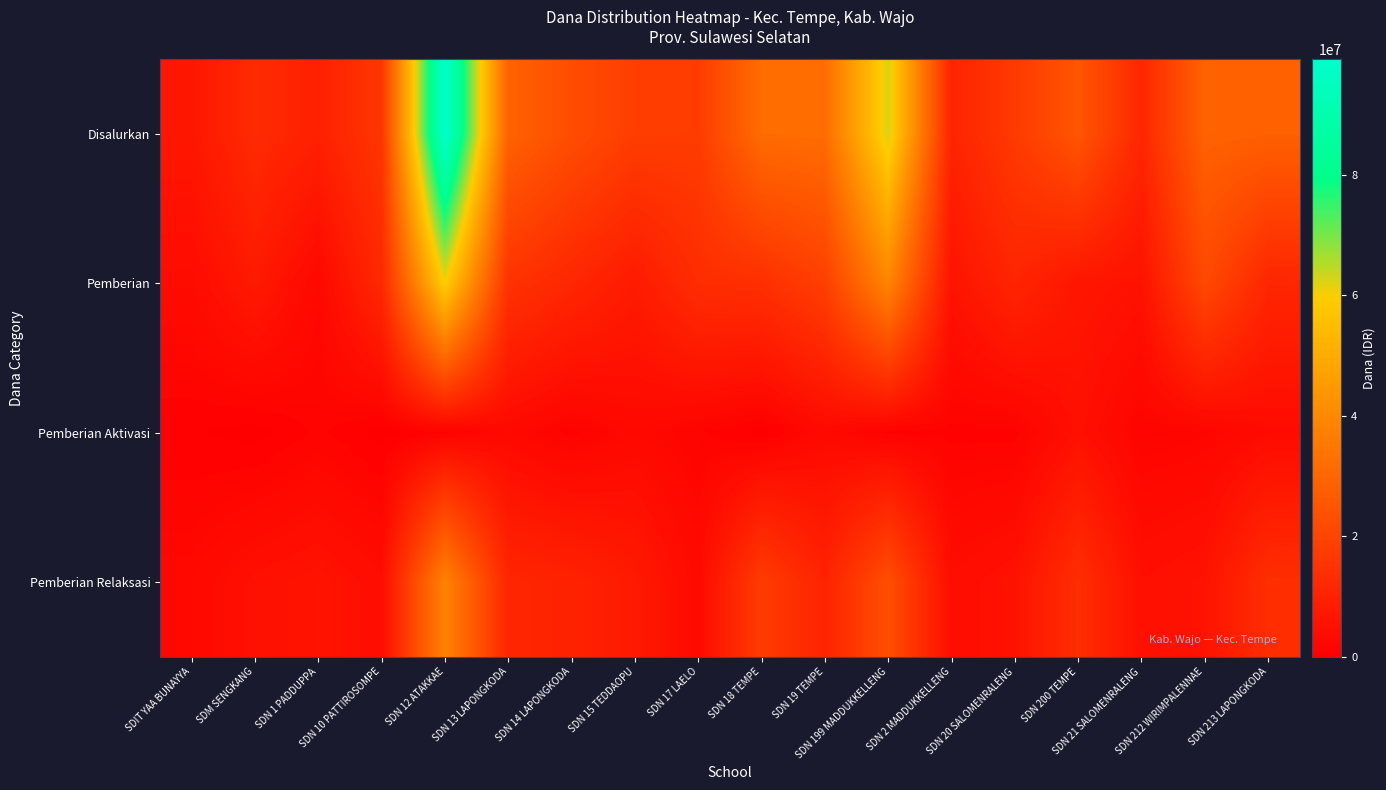

What is the total value across all series at SDN 213 LAPONGKODA?

56250000